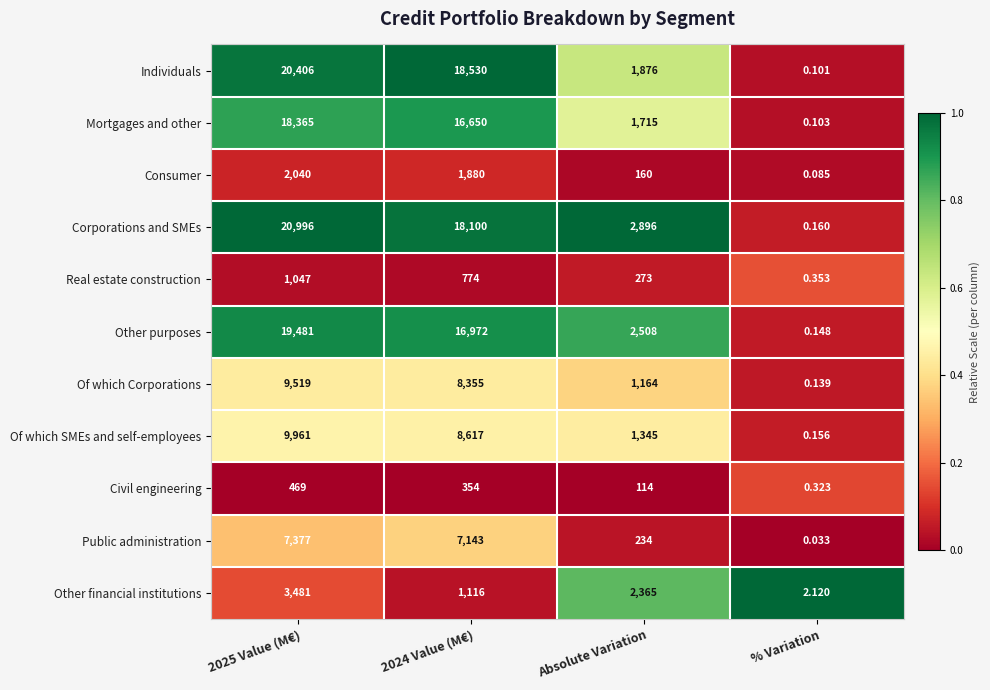

Which label corresponds to the smallest value in the chart?

% Variation